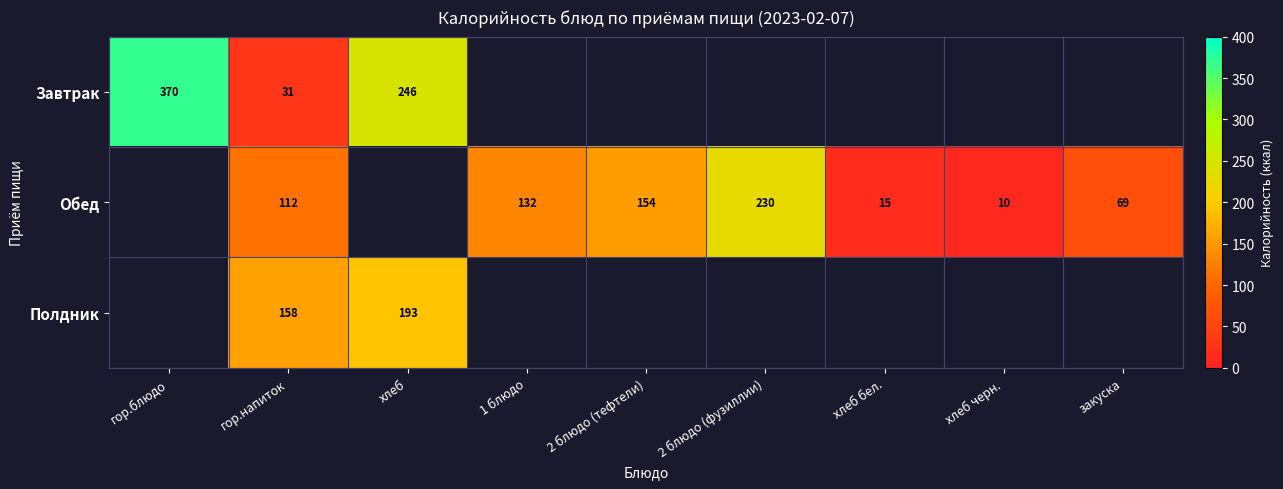

Is the value of Завтрак at гор.блюдо greater than the value of Обед at хлеб бел.?

Yes